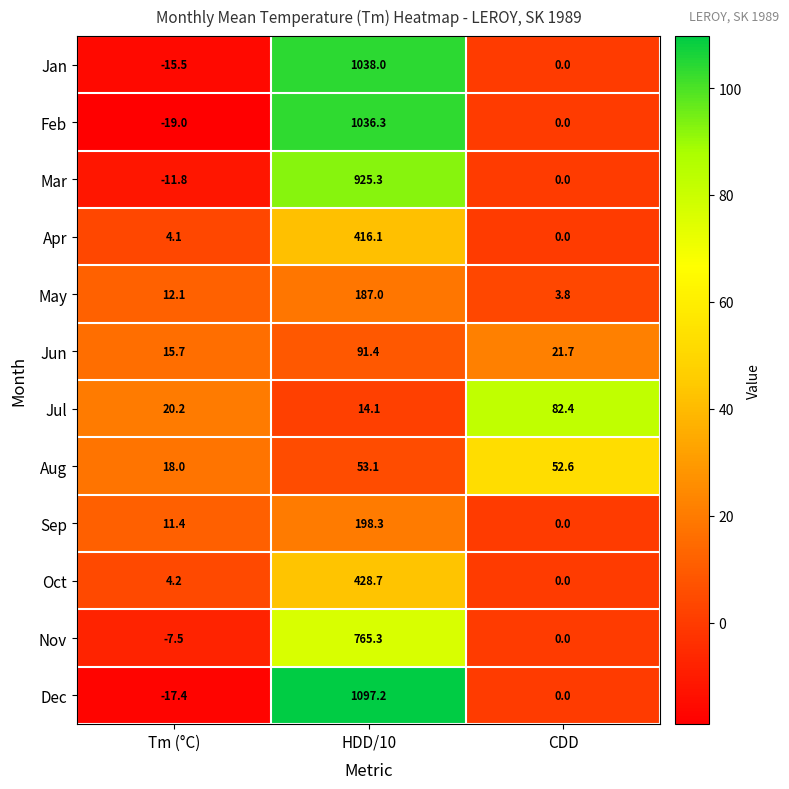

Which series has the largest total across all categories?

Dec